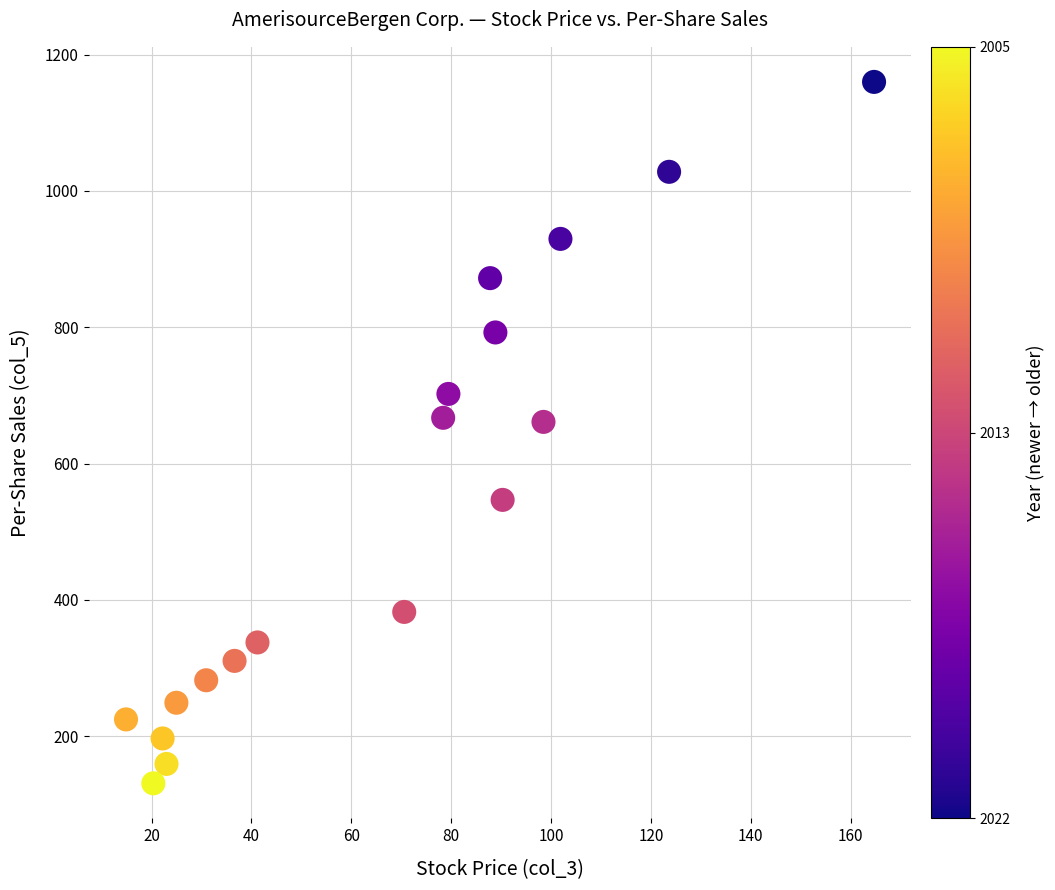

What is the range of Y values (max minus min)?

1029.2